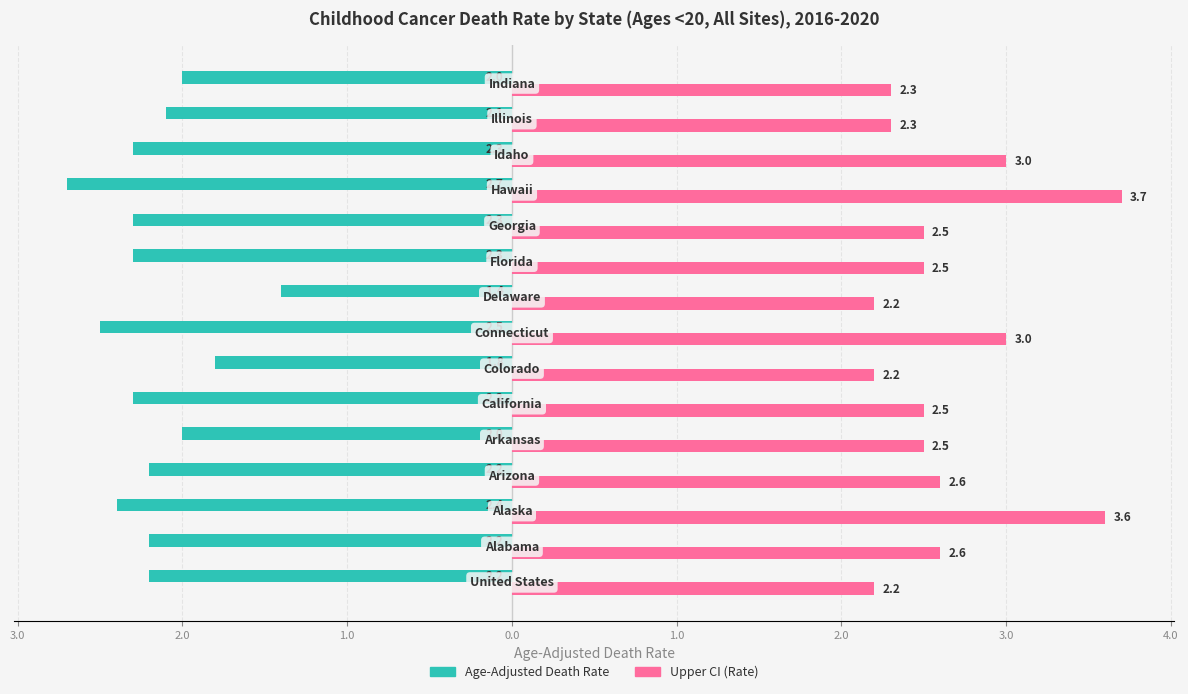

What are all the series names shown in the legend?

Age-Adjusted Death Rate, Upper CI (Rate)